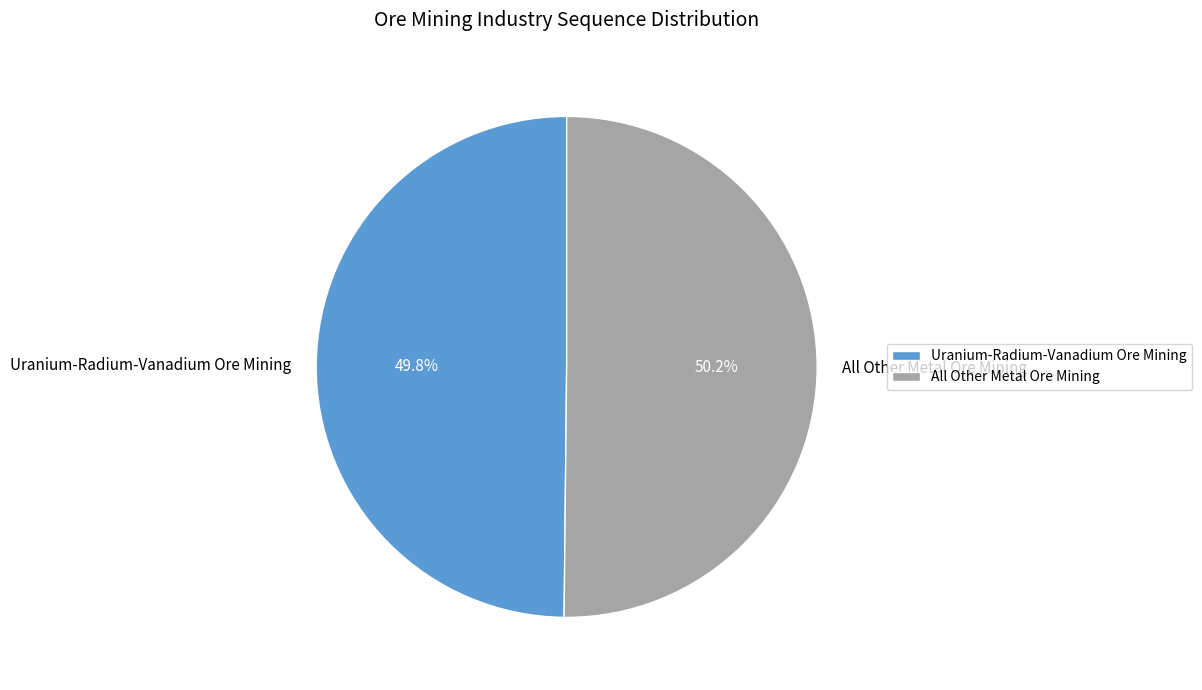

Count the number of slices in the pie.

2